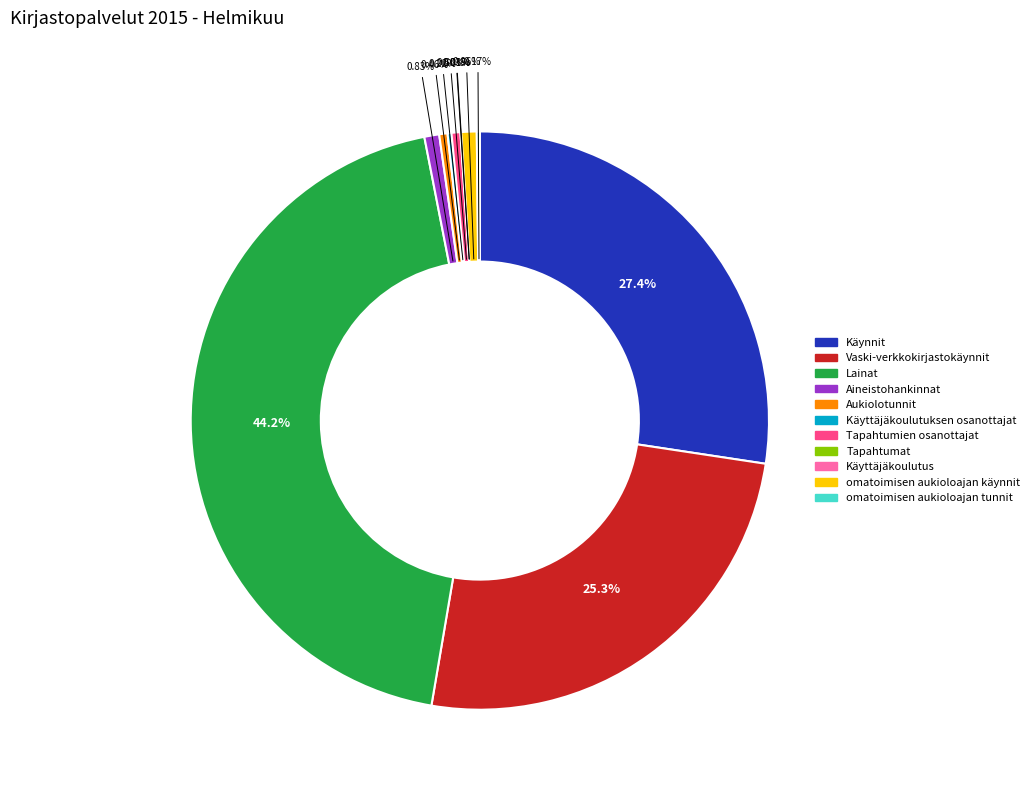

Between omatoimisen aukioloajan käynnit and Käynnit, which is larger?

Käynnit